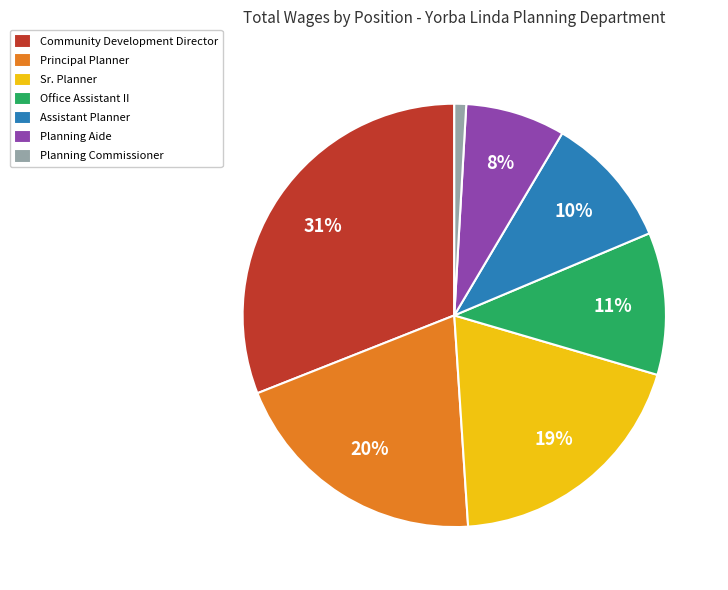

The Principal Planner slice represents 28% of the pie. True or false?

False